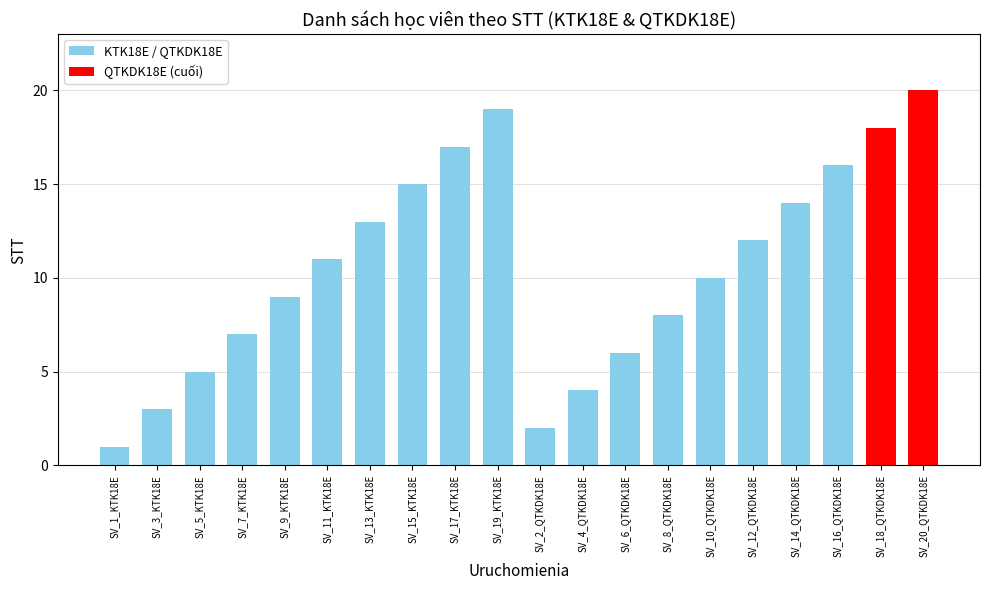

Reading right to left, list all the values displayed in this chart.

SV_20_QTKDK18E=20	SV_18_QTKDK18E=18	SV_16_QTKDK18E=16	SV_14_QTKDK18E=14	SV_12_QTKDK18E=12	SV_10_QTKDK18E=10	SV_8_QTKDK18E=8	SV_6_QTKDK18E=6	SV_4_QTKDK18E=4	SV_2_QTKDK18E=2	SV_19_KTK18E=19	SV_17_KTK18E=17	SV_15_KTK18E=15	SV_13_KTK18E=13	SV_11_KTK18E=11	SV_9_KTK18E=9	SV_7_KTK18E=7	SV_5_KTK18E=5	SV_3_KTK18E=3	SV_1_KTK18E=1